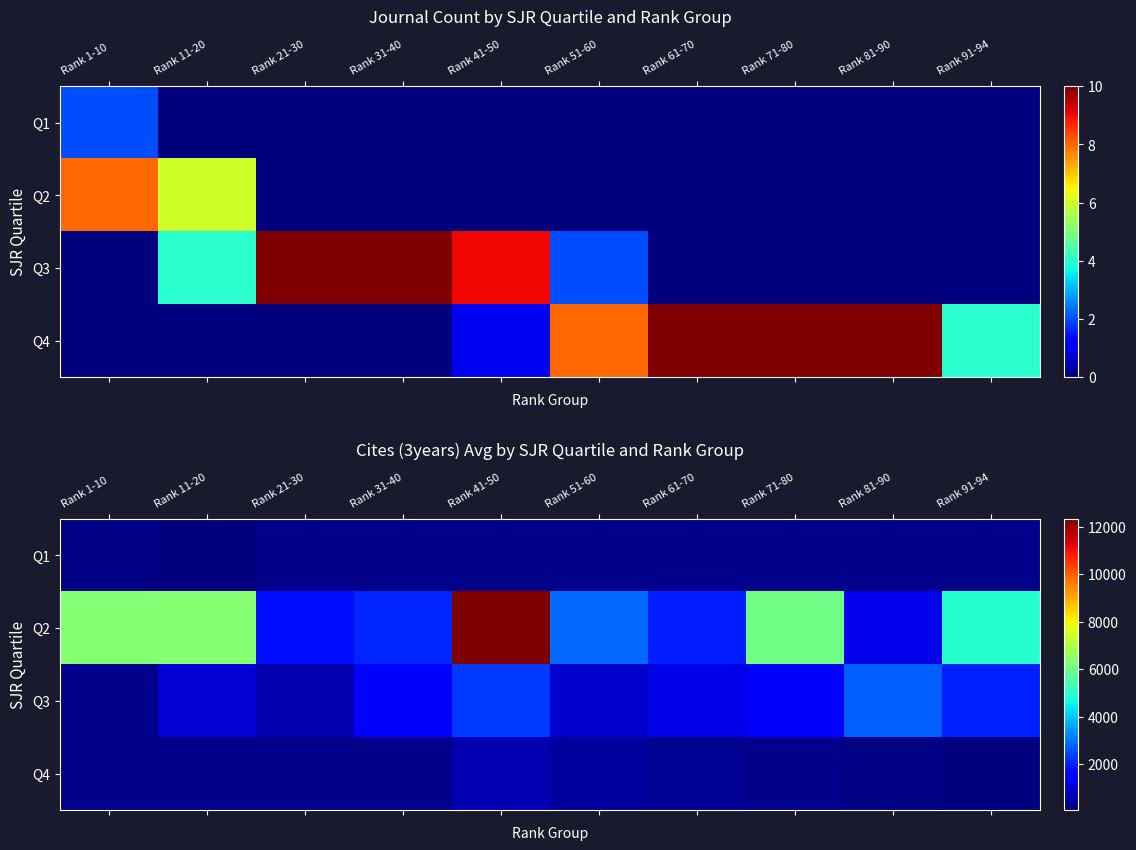

Where does the Q2 series first go above 4953?

Rank 1-10